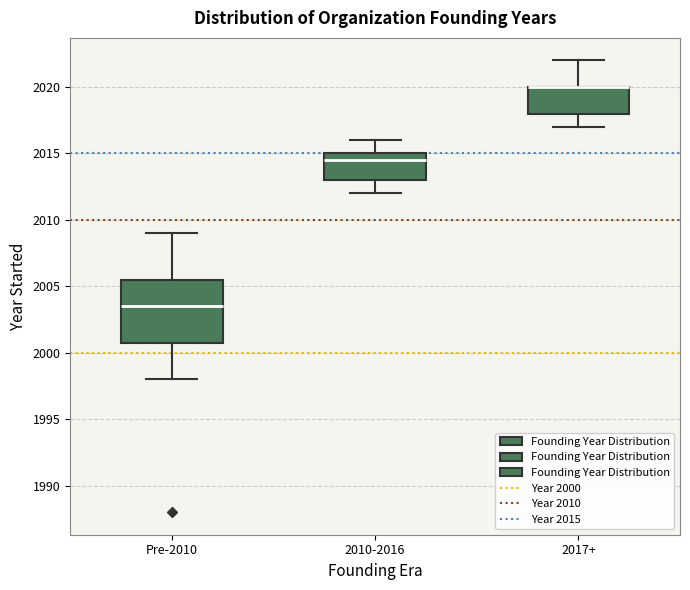

Which box is the tallest, from its lower edge to its upper edge?

Pre-2010